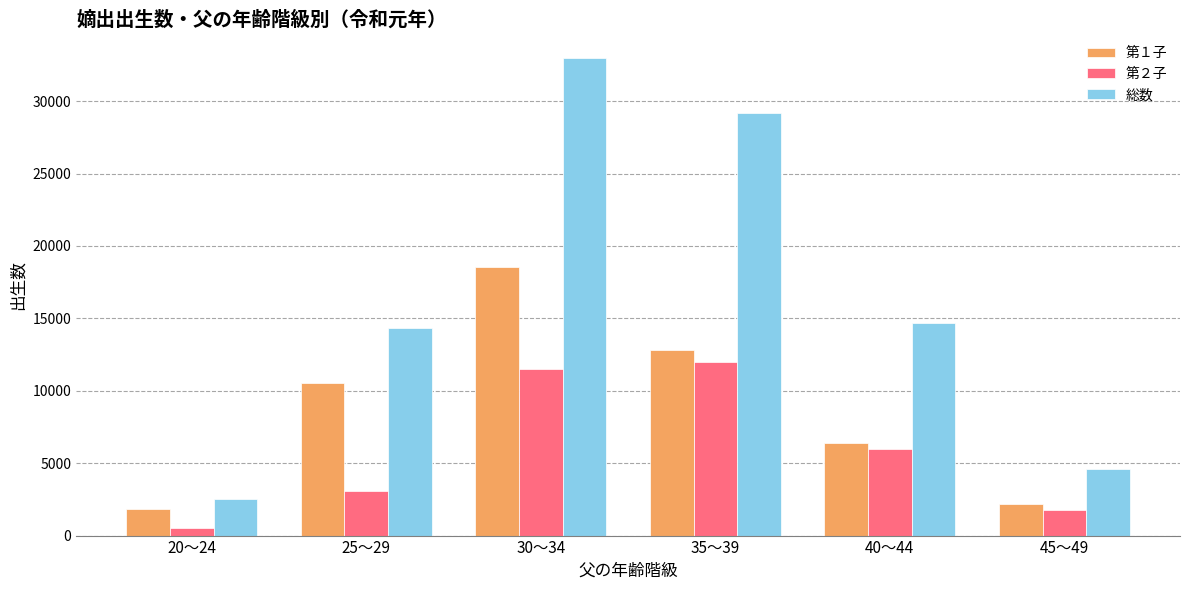

The value of 総数 at 25～29 is 22391. True or false?

False